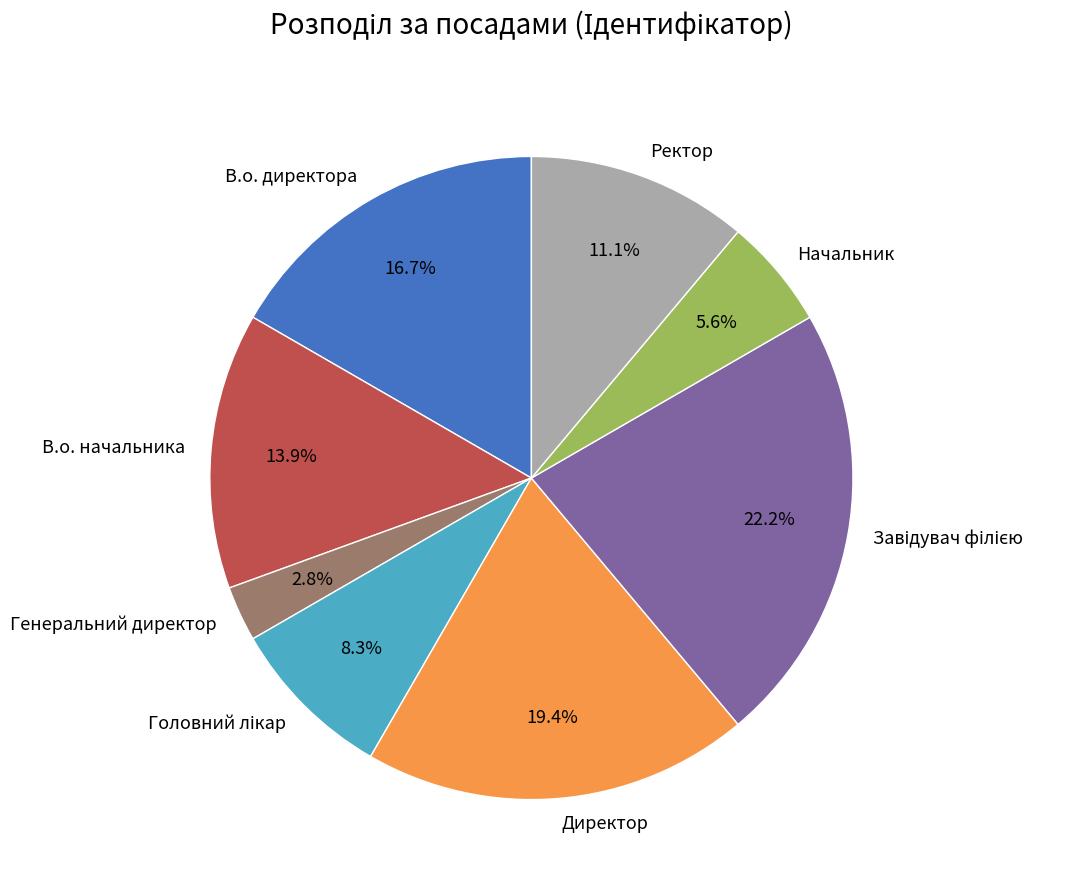

Which slice is the smallest?

Генеральний директор